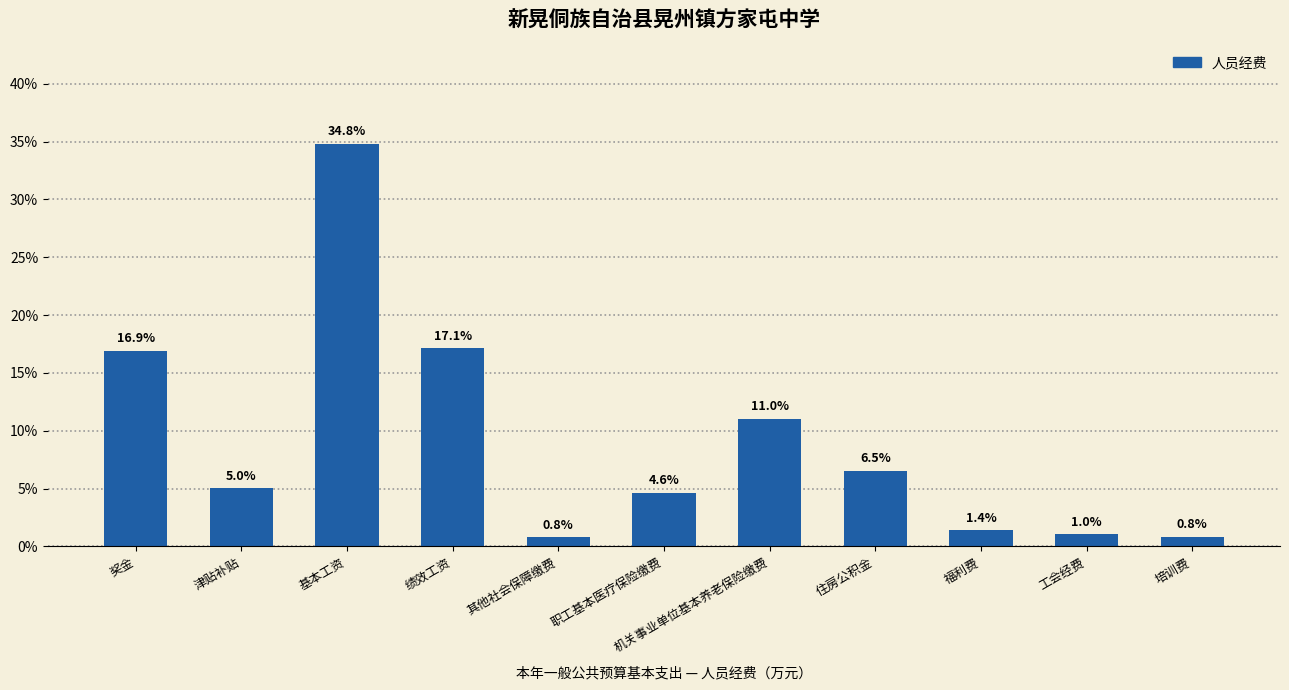

Between 职工基本医疗保险缴费 and 住房公积金, which is larger?

住房公积金